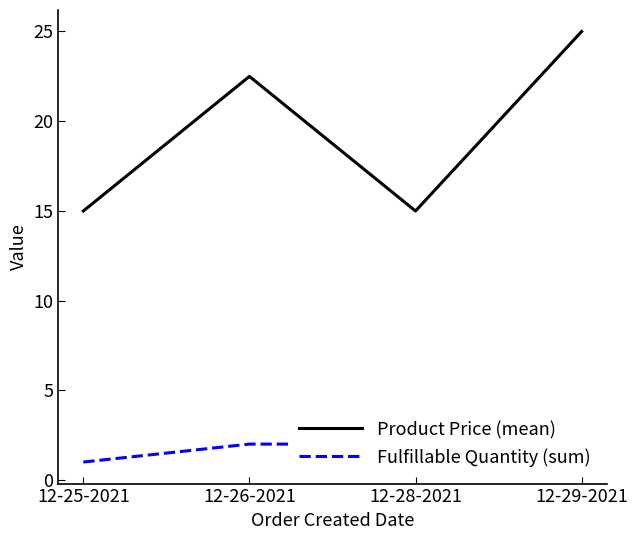

What is the sum of all Product Price (mean) values?

77.5